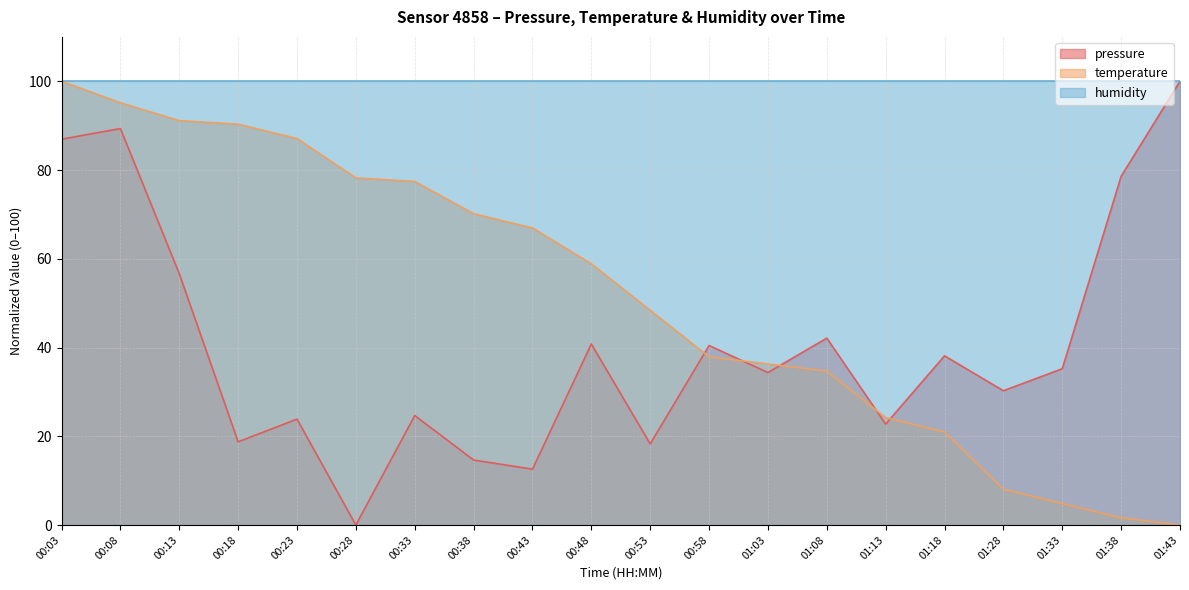

Which series has the largest total across all categories?

humidity